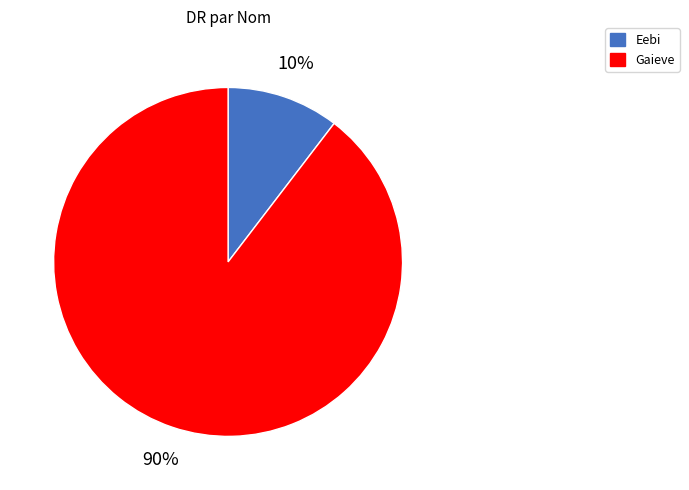

Which slice is the smallest?

Eebi